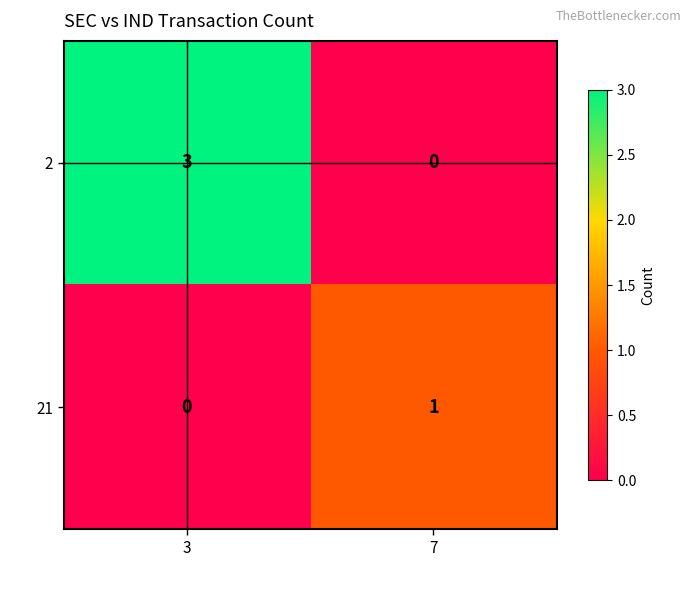

Which series has the largest range (max minus min)?

row_0